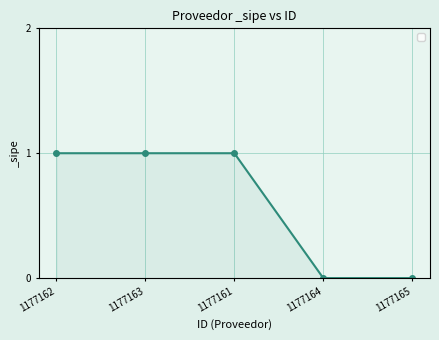

Reading left to right, what are all the values shown in this chart?

1177162=1	1177163=1	1177161=1	1177164=0	1177165=0